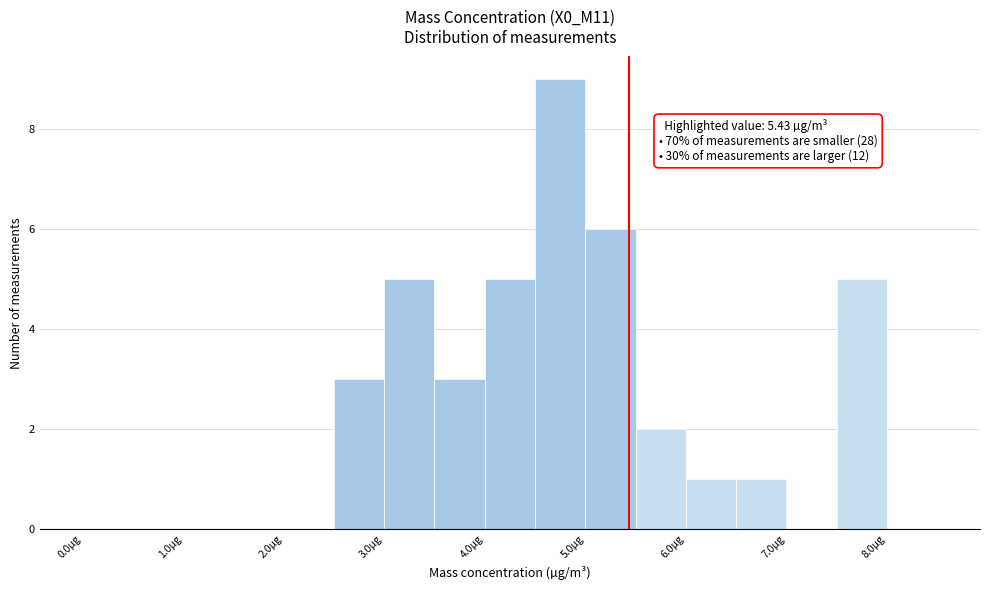

Over which range of the x-axis is the bar tallest?

4.5 to 5.0